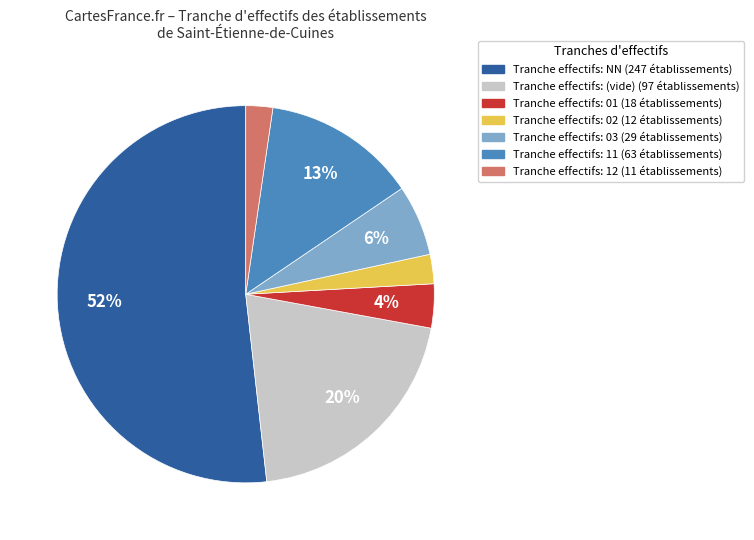

To the nearest percent, what is the average slice percentage?

14%